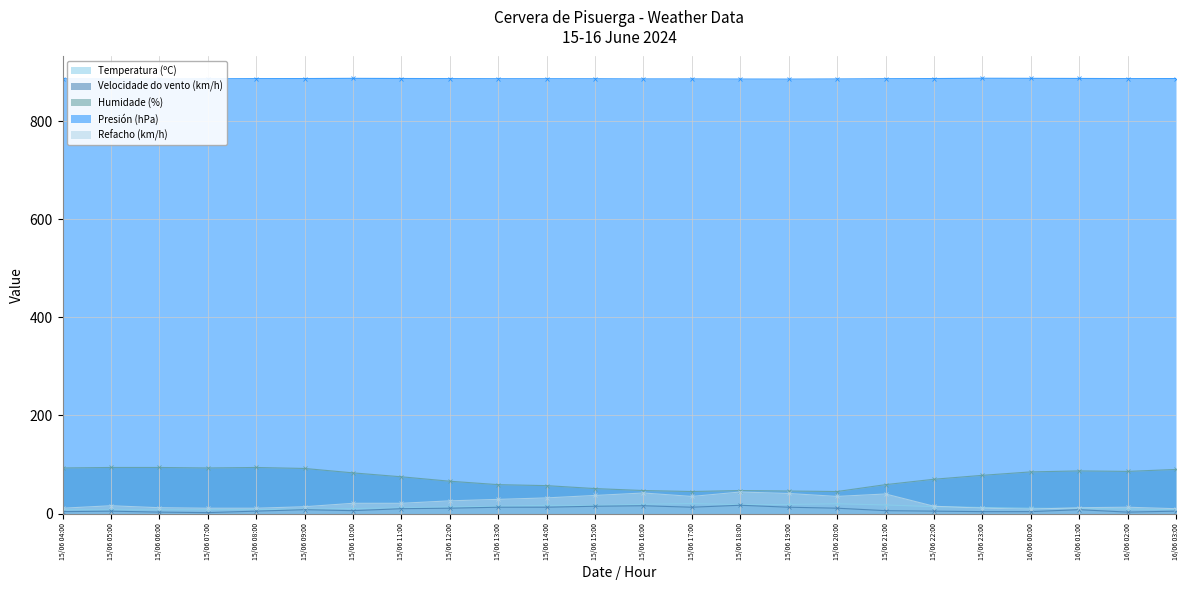

Count the number of data series in this chart.

5